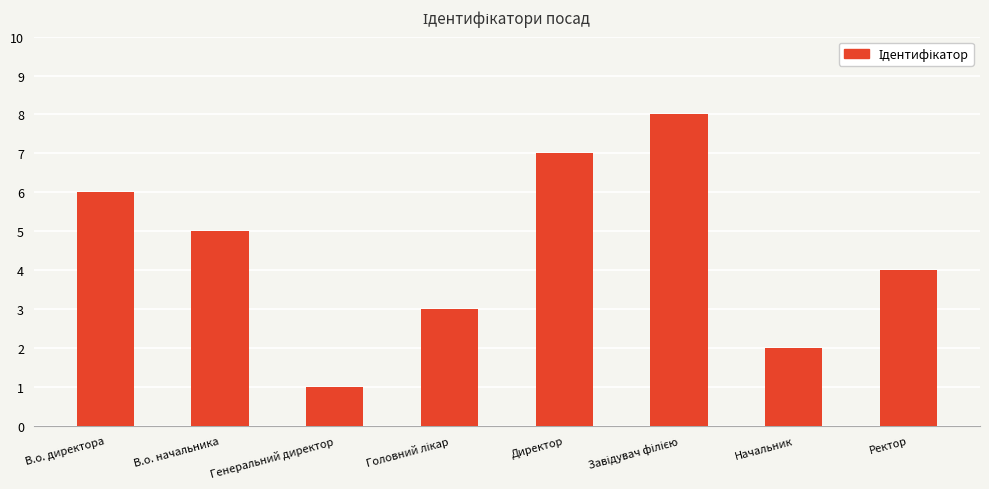

What is the ratio of the value at Начальник to the value at Директор?

0.3